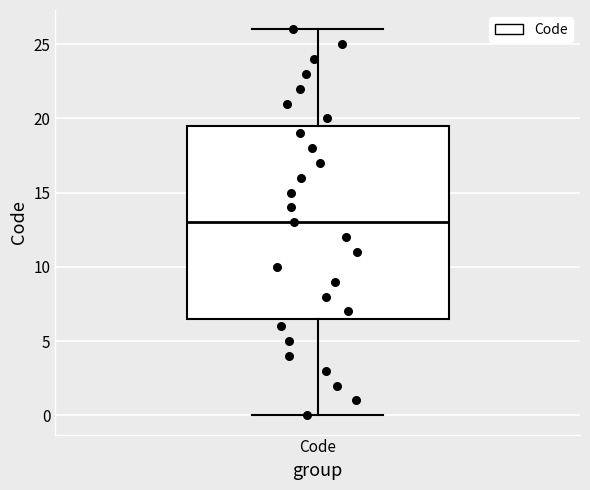

Read this box plot against the y-axis: the position of the median line, the range covered by the box, and the ends of both whiskers. The values are not printed on the chart, so give them approximately, as read against the axis.

median 13.0, box 6.5 to 19.5, whiskers 0.0 to 26.0